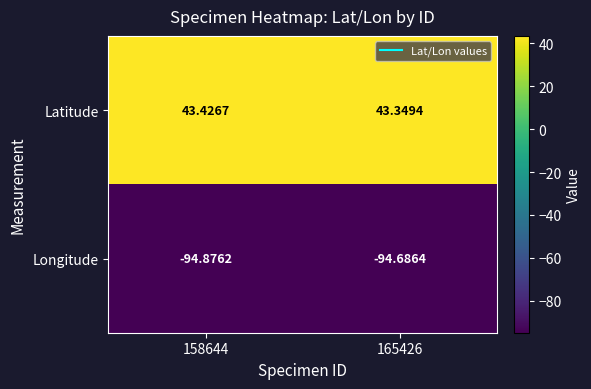

Which category has the highest value across all series?

158644